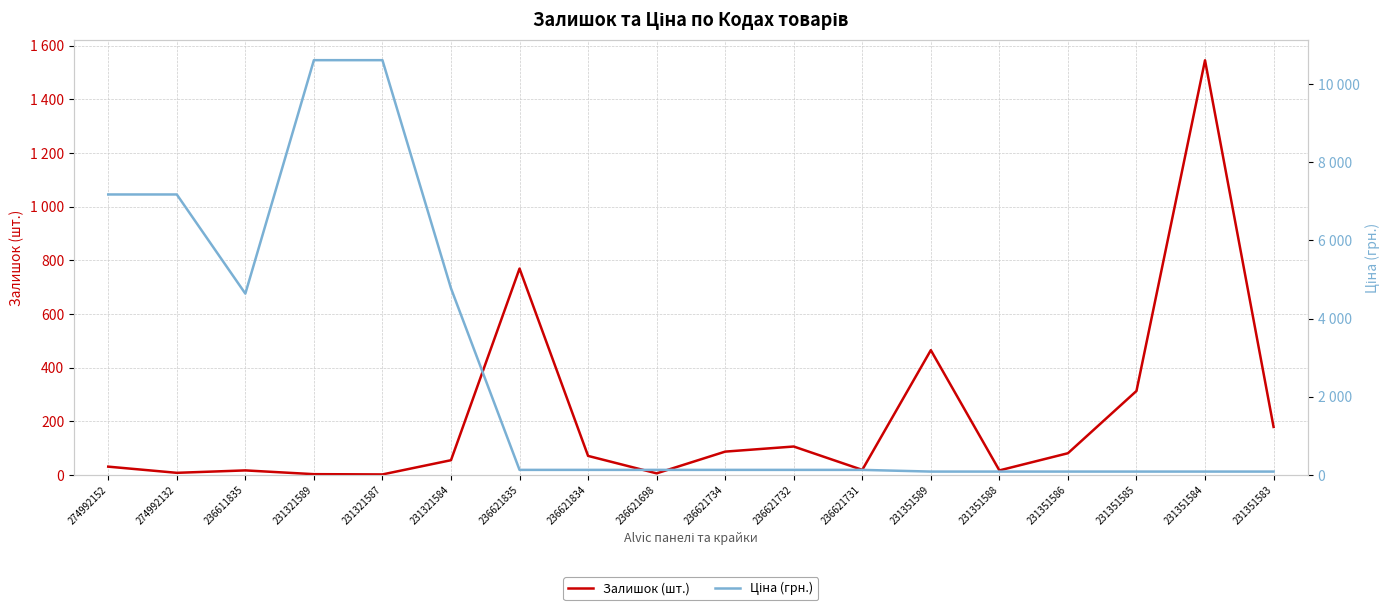

Which series has the largest range (max minus min)?

Ціна (грн.)